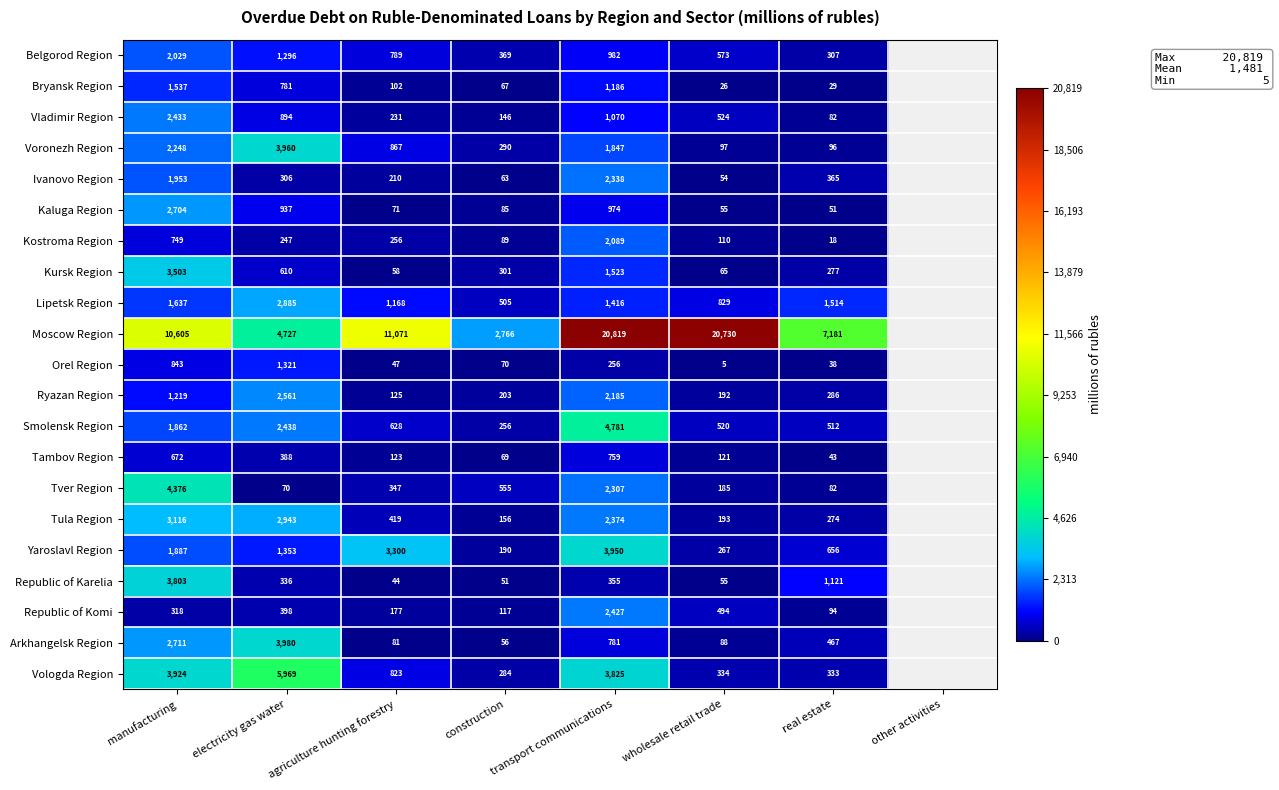

Is the value of Moscow Region at construction greater than the value of Kostroma Region at transport communications?

Yes